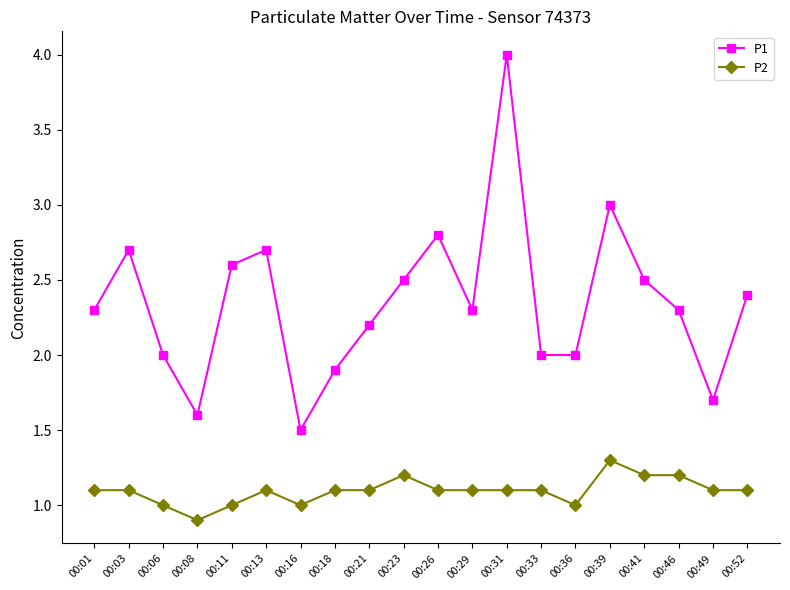

Where is the first local minimum for P2?

00:08